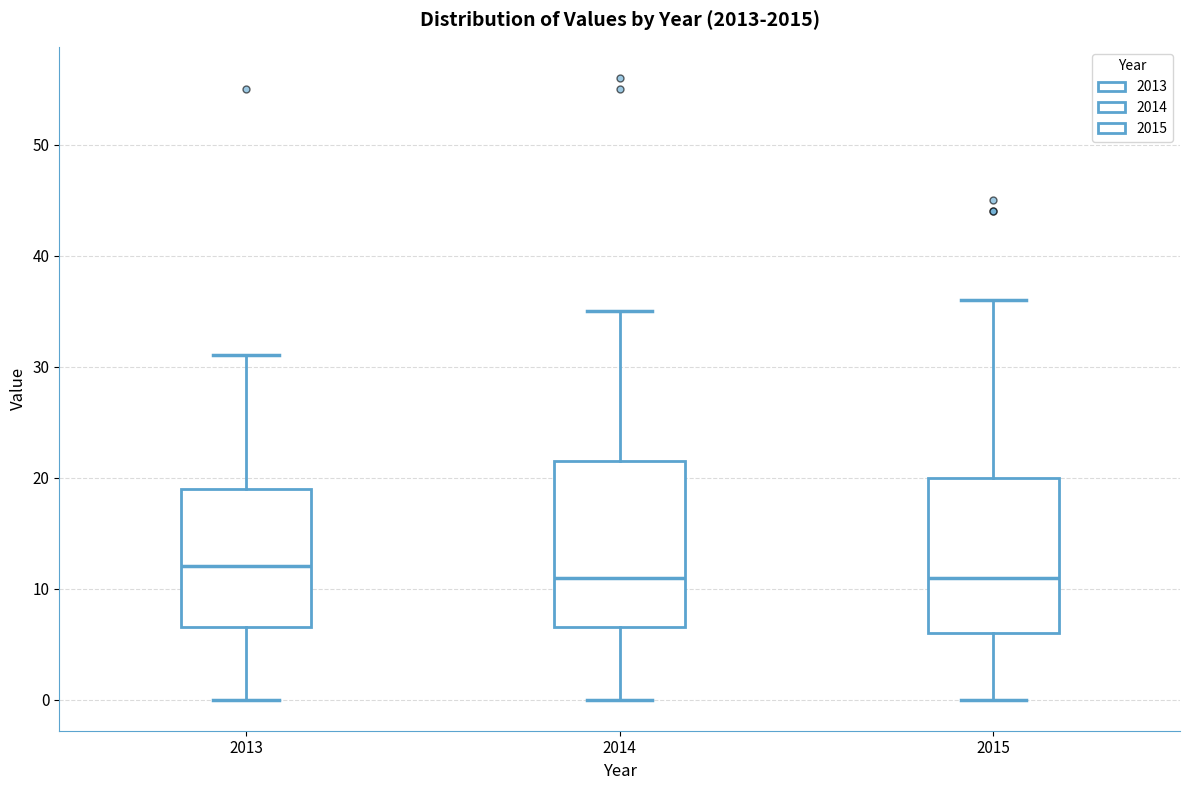

Reading left to right, transcribe this box plot: for each box, give where its median line is, the range the box spans, and where its two whiskers end, as read against the y-axis. The values are not printed on the chart, so give them approximately, as read against the axis.

2013: median 12, box 7 to 19, whiskers 0 to 31
2014: median 11, box 7 to 22, whiskers 0 to 35
2015: median 11, box 6 to 20, whiskers 0 to 36